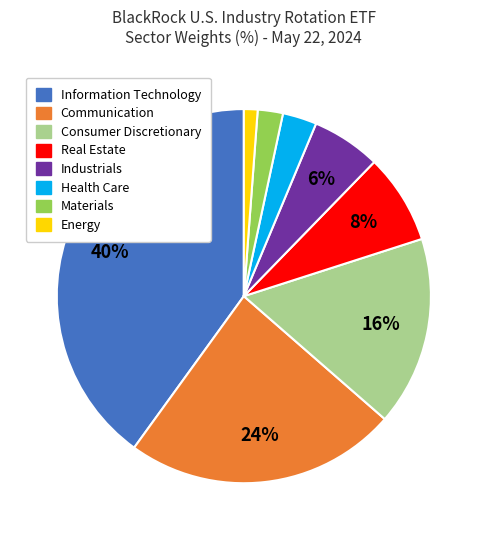

Which category has the biggest portion of the pie?

Information Technology